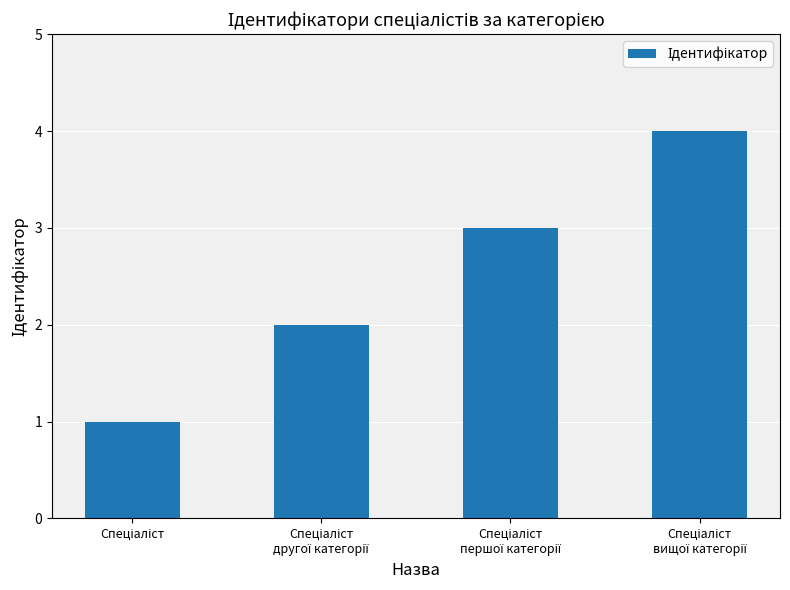

What is the sum of all values?

10